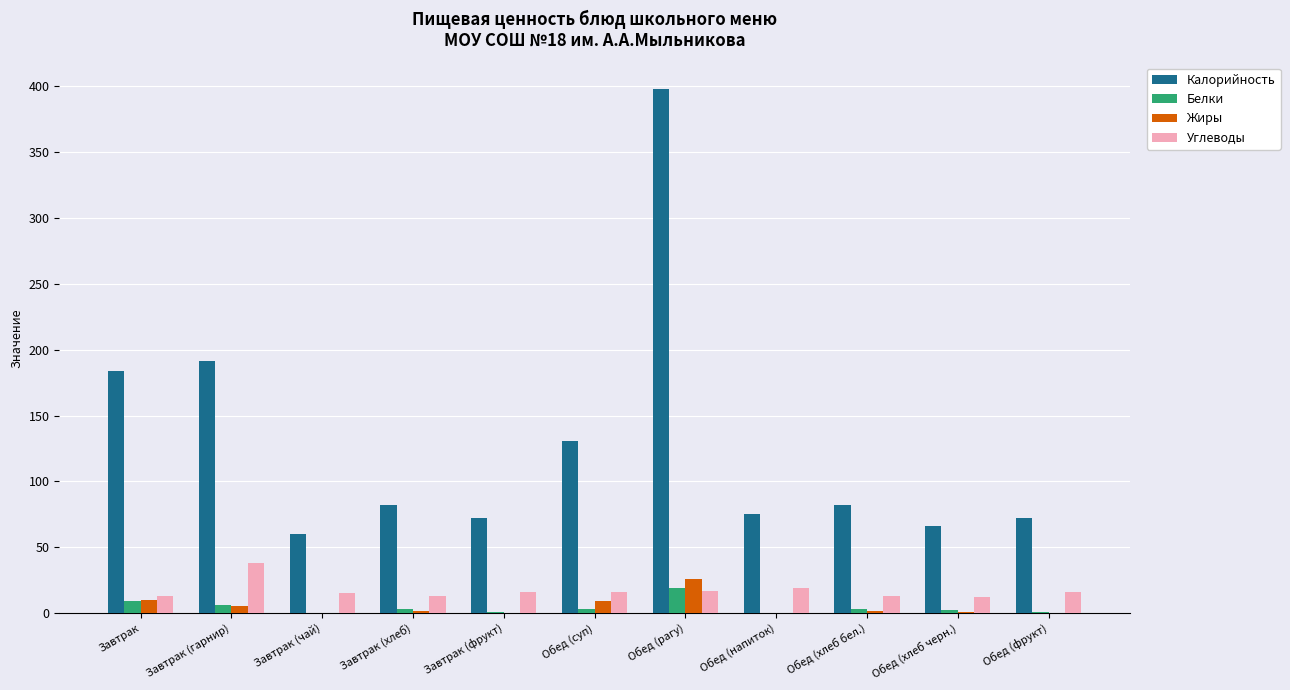

How many data points does each series have?

11